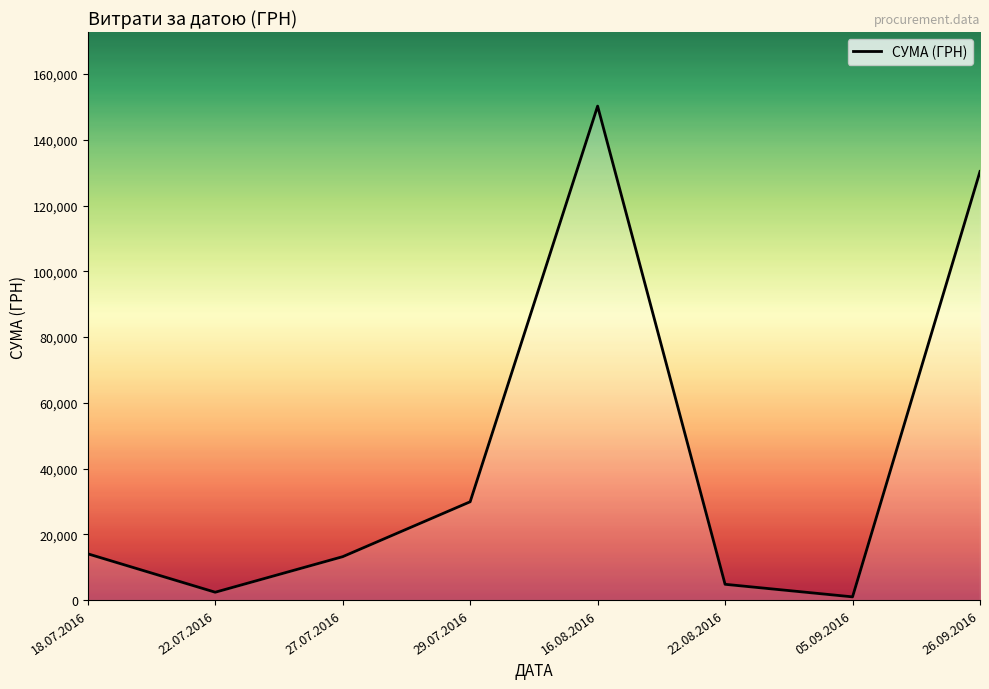

What is the smallest value displayed?

979.2